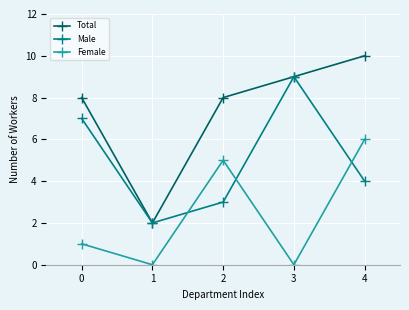

What is the maximum value shown in the chart?

10